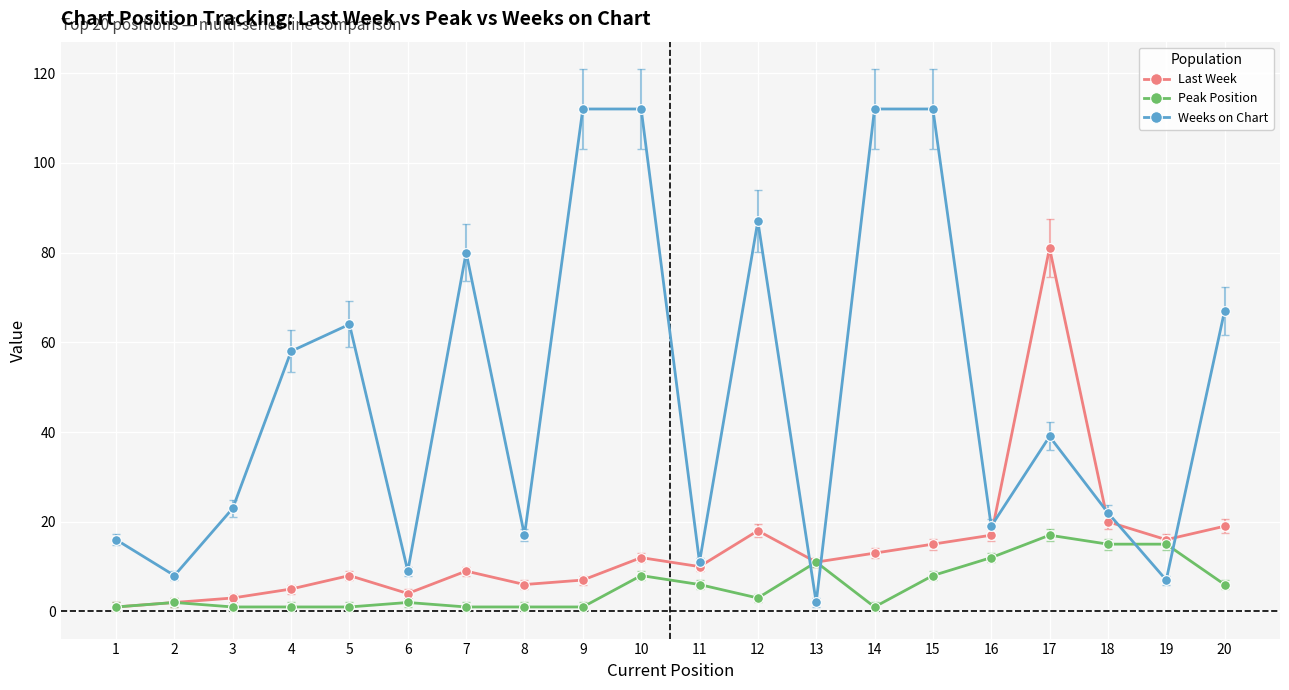

Reading left to right, list all the values displayed in this chart.

Last Week: 1	2	3	5	8	4	9	6	7	12	10	18	11	13	15	17	81	20	16	19
Peak Position: 1	2	1	1	1	2	1	1	1	8	6	3	11	1	8	12	17	15	15	6
Weeks on Chart: 16	8	23	58	64	9	80	17	112	112	11	87	2	112	112	19	39	22	7	67